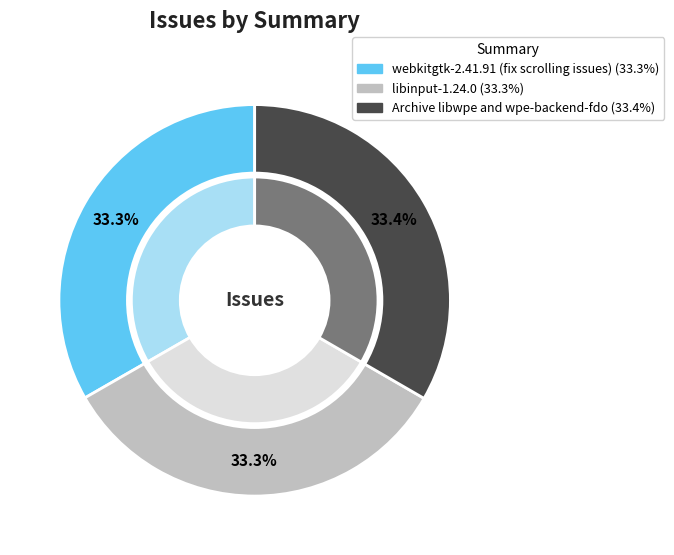

How many slices are in this pie chart?

3